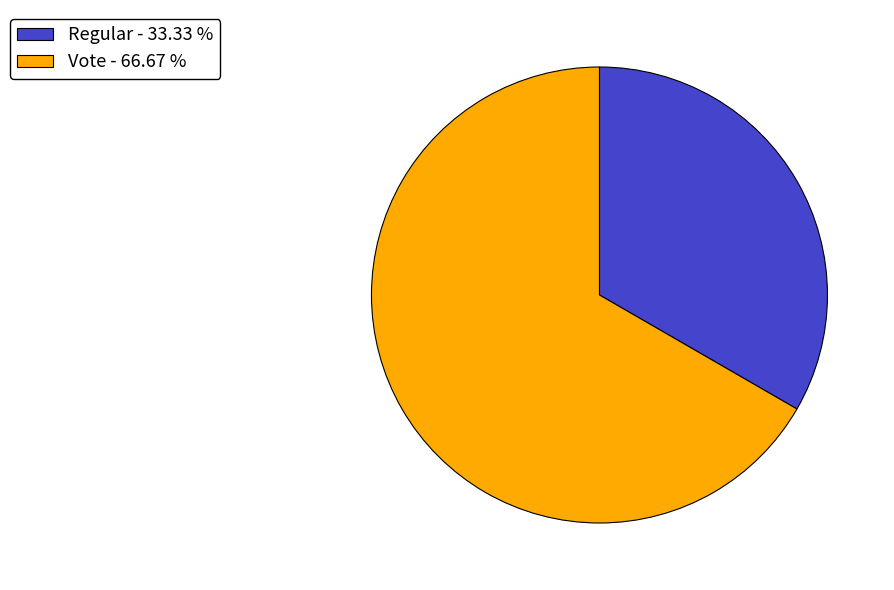

How many slices are in this pie chart?

2